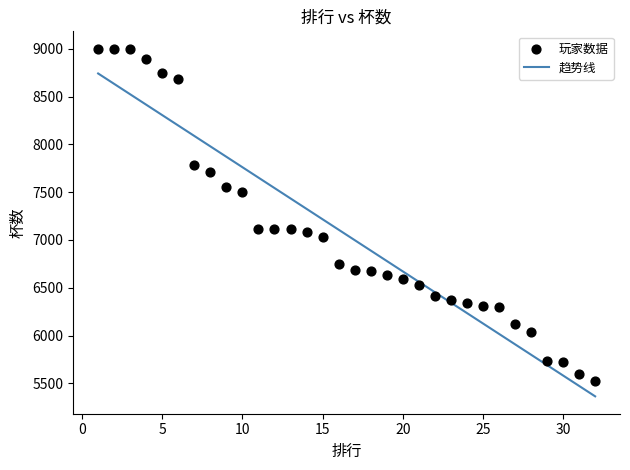

What is the range of Y values (max minus min)?

3473